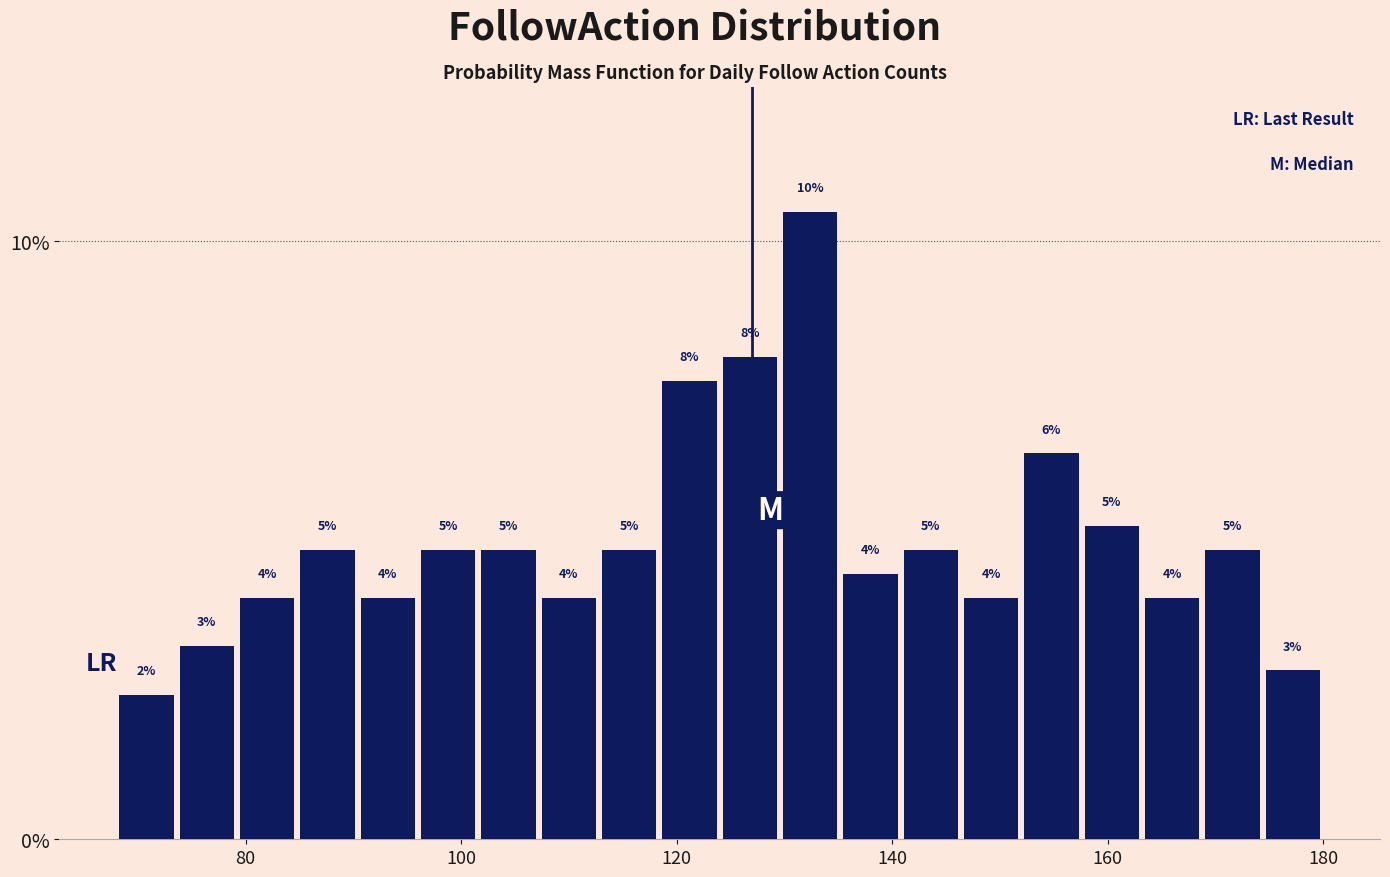

Read against the x-axis, roughly where is the centre of the tallest bar?

132